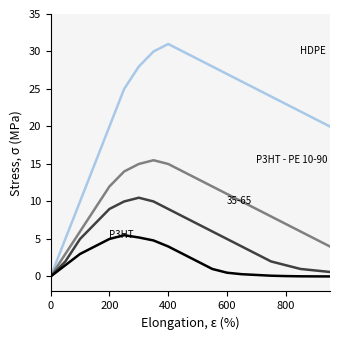

What is the maximum value shown in the chart?

31.0